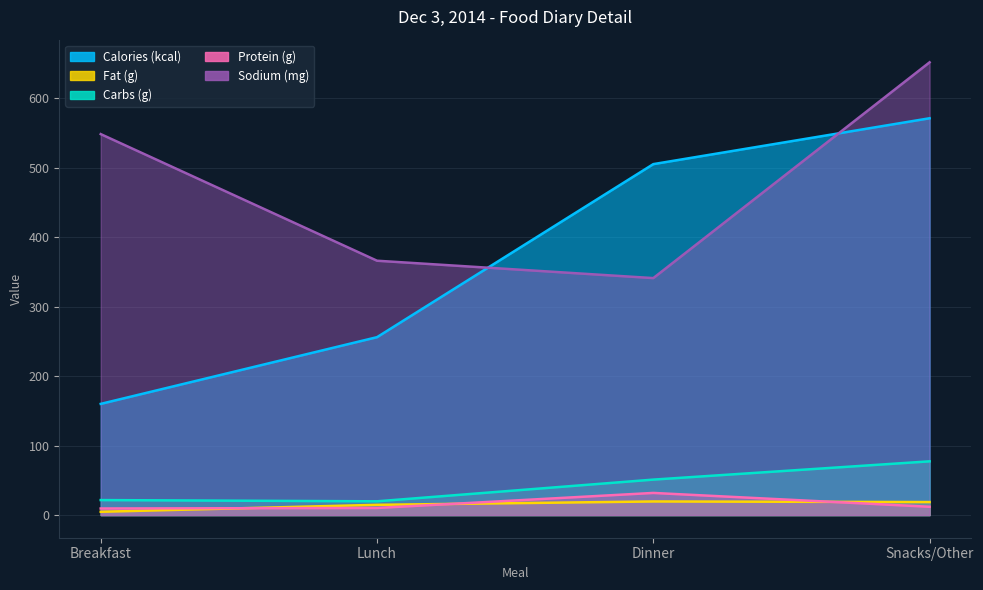

Is the value of Sodium (mg) at Dinner greater than the value of Fat (g) at Snacks/Other?

Yes